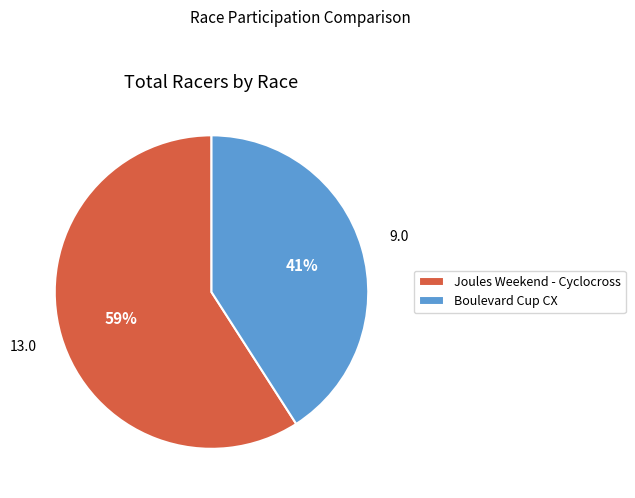

True or false: Joules Weekend - Cyclocross accounts for 69% of the total.

False